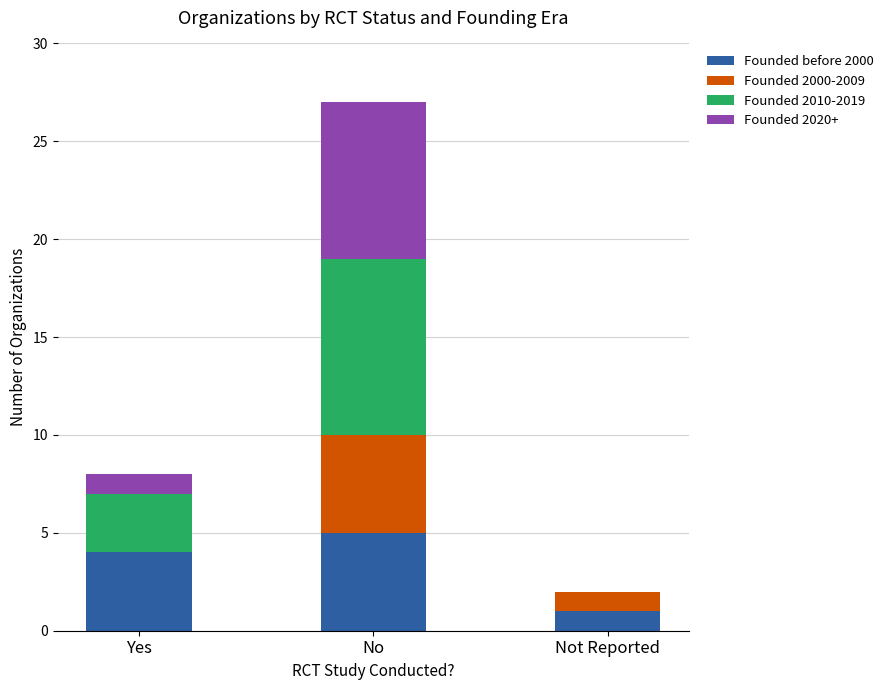

The value of Founded before 2000 at No is 5. True or false?

True